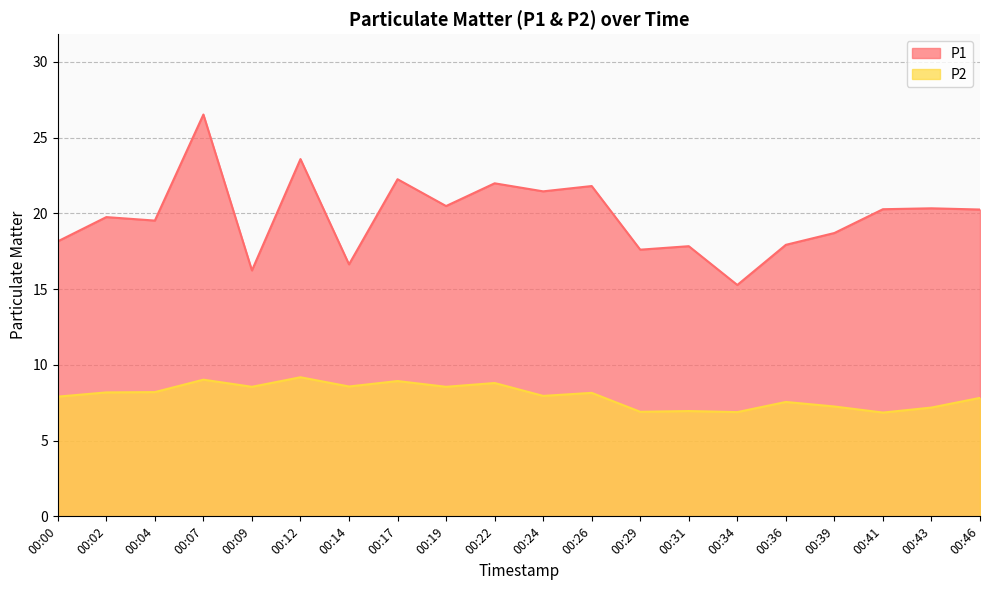

Is the value of P1 at 00:29 greater than the value of P2 at 00:34?

Yes